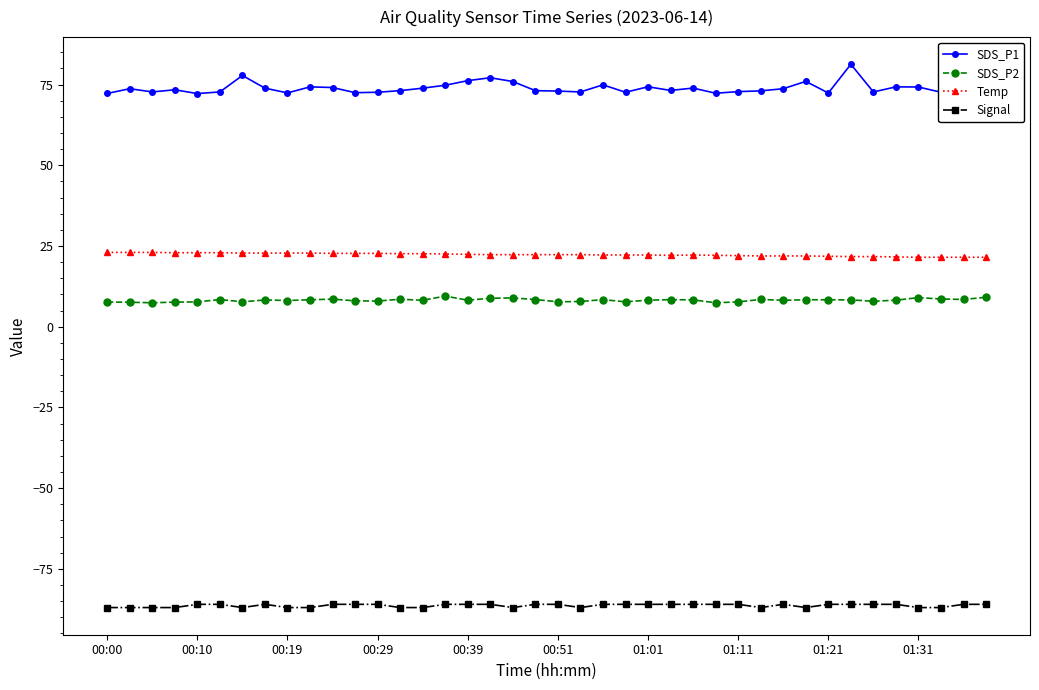

Does the chart display data point markers on the line(s)?

Yes